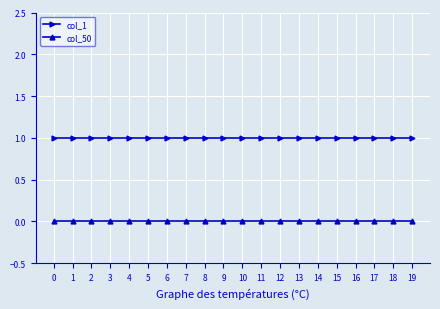

Reading left to right, what are all the values shown in this chart?

col_1: 0=1	1=1	2=1	3=1	4=1	5=1	6=1	7=1	8=1	9=1	10=1	11=1	12=1	13=1	14=1	15=1	16=1	17=1	18=1	19=1
col_50: 0=0	1=0	2=0	3=0	4=0	5=0	6=0	7=0	8=0	9=0	10=0	11=0	12=0	13=0	14=0	15=0	16=0	17=0	18=0	19=0